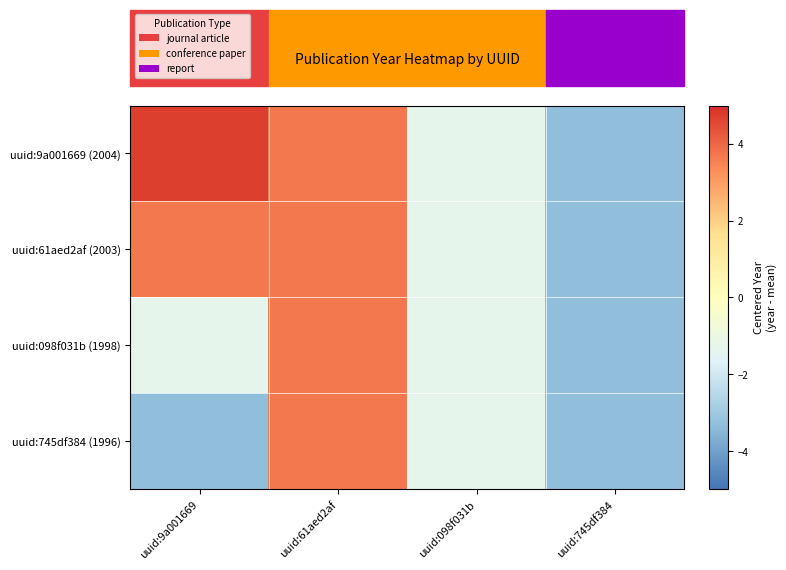

Reading left to right, what are all the values shown in this chart?

uuid:9a001669 (2004): uuid:9a001669=4.7	uuid:61aed2af=3.7	uuid:098f031b=-1.3	uuid:745df384=-3.3
uuid:61aed2af (2003): uuid:9a001669=3.7	uuid:61aed2af=3.7	uuid:098f031b=-1.3	uuid:745df384=-3.3
uuid:098f031b (1998): uuid:9a001669=-1.3	uuid:61aed2af=3.7	uuid:098f031b=-1.3	uuid:745df384=-3.3
uuid:745df384 (1996): uuid:9a001669=-3.3	uuid:61aed2af=3.7	uuid:098f031b=-1.3	uuid:745df384=-3.3